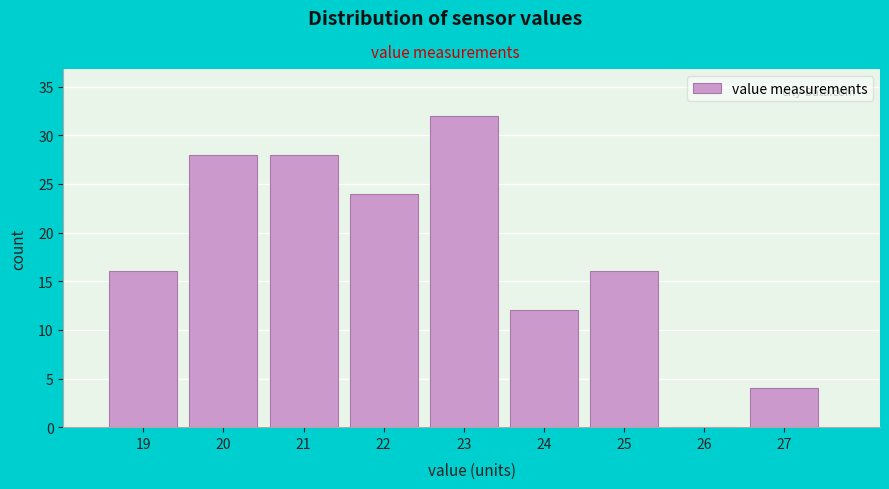

What is the height of the bar covering 22.5 to 23.5 on the x-axis? The values are not printed on the chart, so give them approximately, as read against the axis.

32